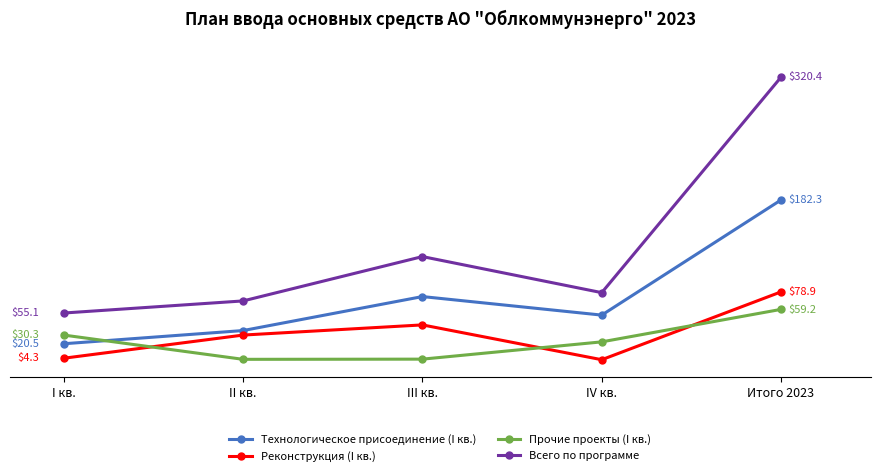

What is the difference between the maximum and minimum values in the Реконструкция (I кв.) series?

76.3